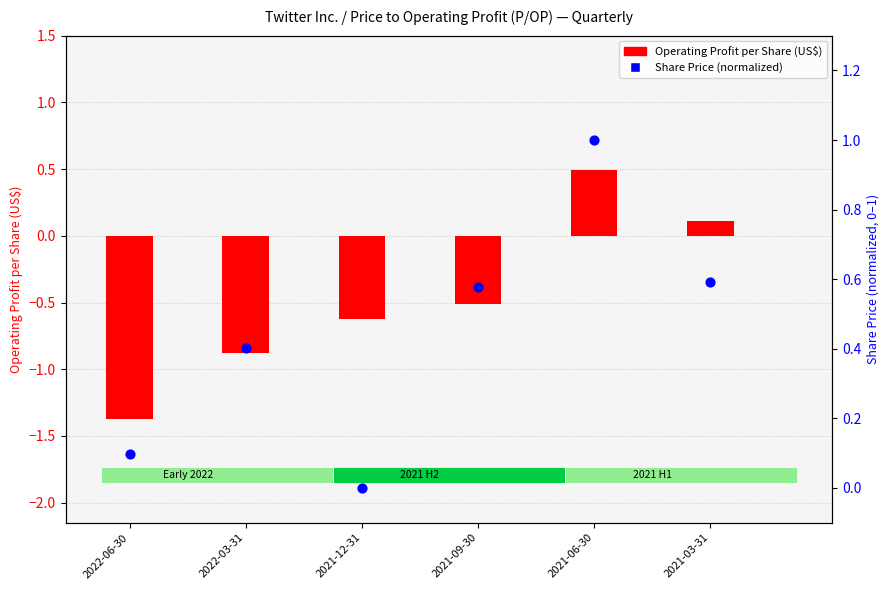

At how many categories does at least one series exceed -1?

6